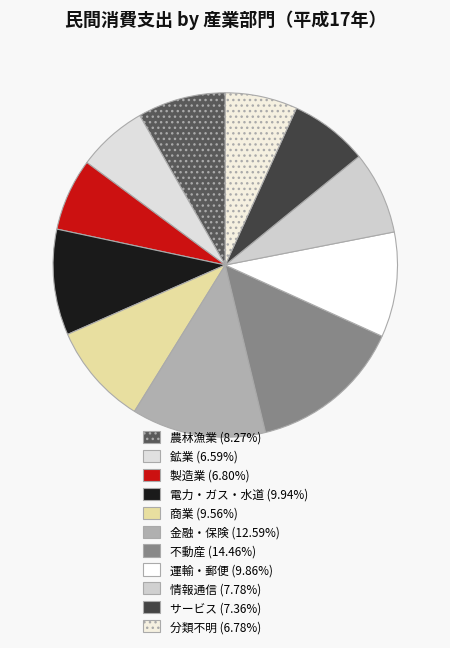

Is 分類不明 the majority of the pie?

No